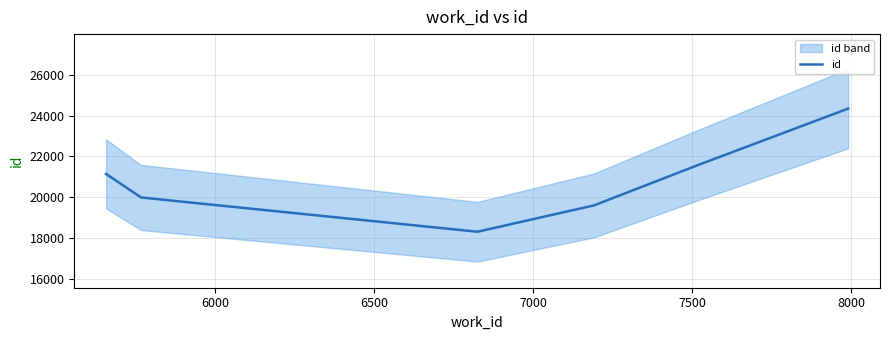

How many points are lower than both their immediate neighbors (excluding endpoints)?

1